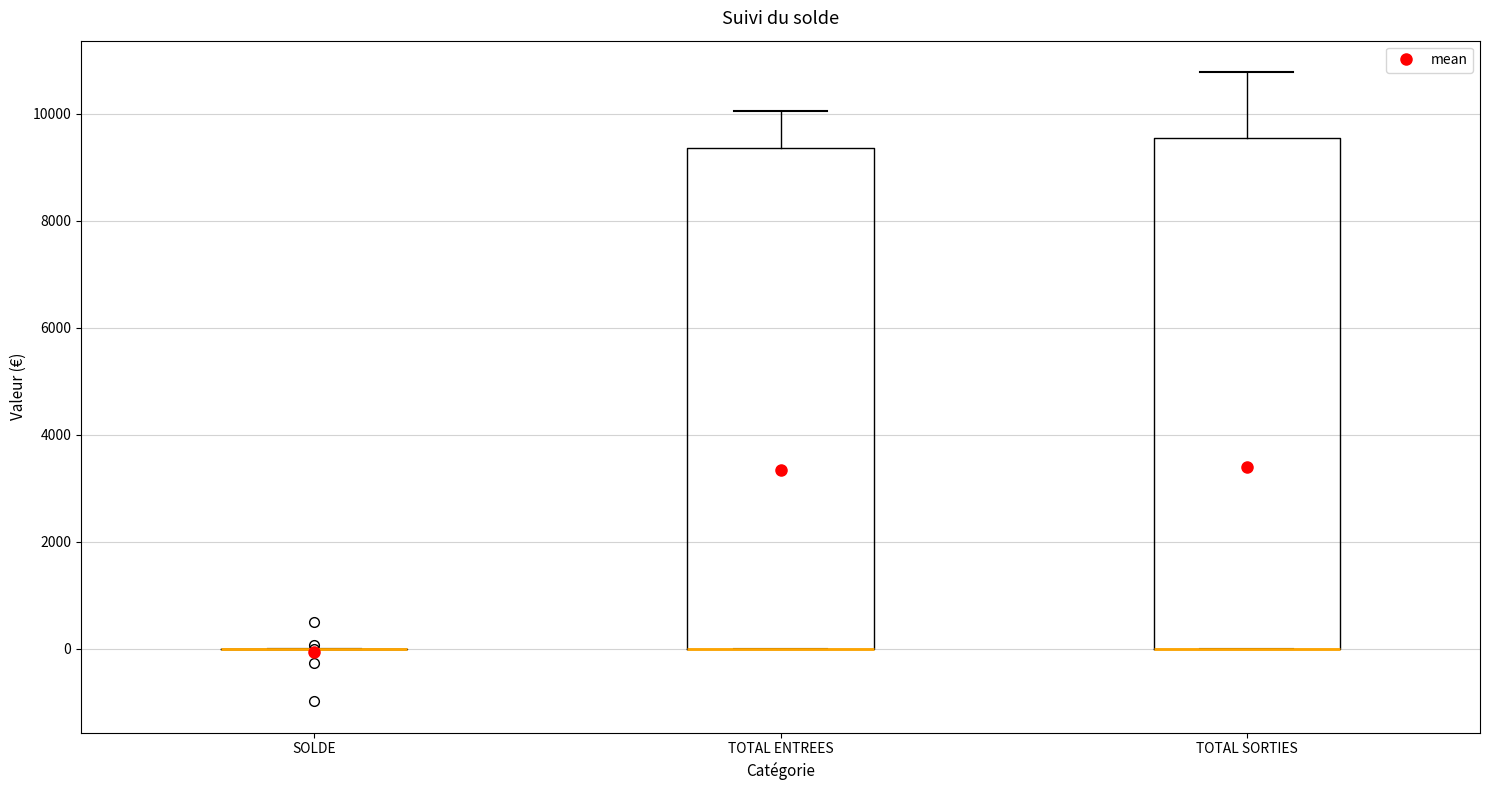

Reading left to right, transcribe this box plot: for each box, give where its median line is, the range the box spans, and where its two whiskers end, as read against the y-axis. The values are not printed on the chart, so give them approximately, as read against the axis.

SOLDE: box collapsed to a line at 0, whiskers 0 to 0
TOTAL ENTREES: median 0 (drawn on the box's lower edge), box 0 to 9400, whiskers 0 to 10000
TOTAL SORTIES: median 0 (drawn on the box's lower edge), box 0 to 9600, whiskers 0 to 10800